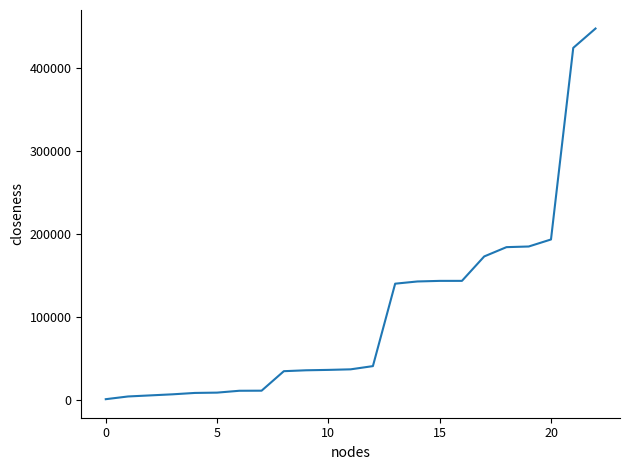

What is the difference between the maximum and minimum values?

446581.4